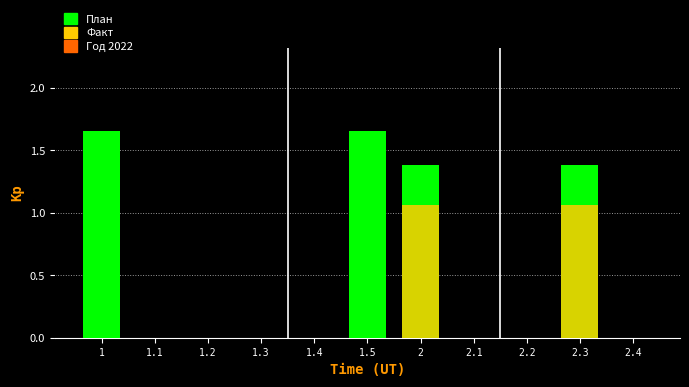

How many bars are there in each group?

2